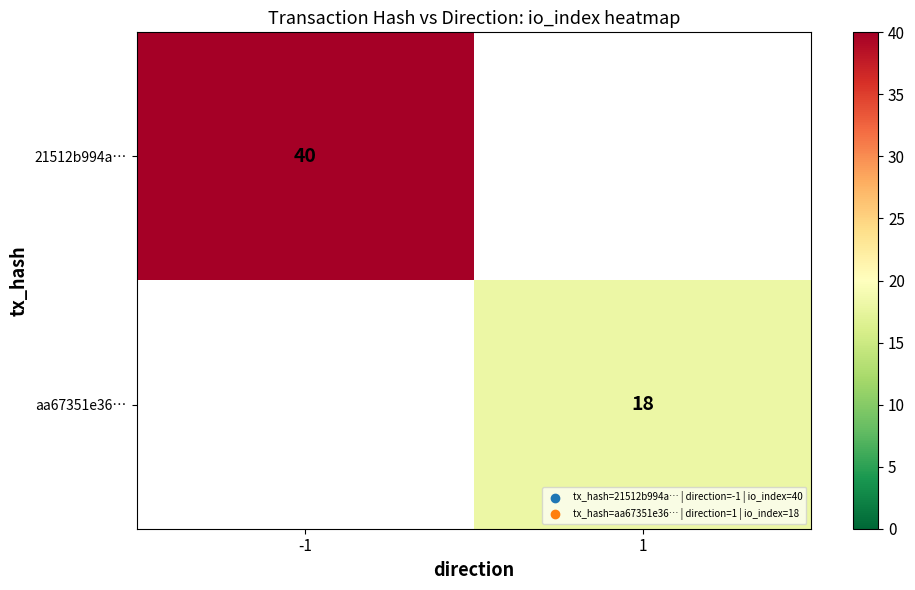

What is the minimum value shown in the chart?

18.0